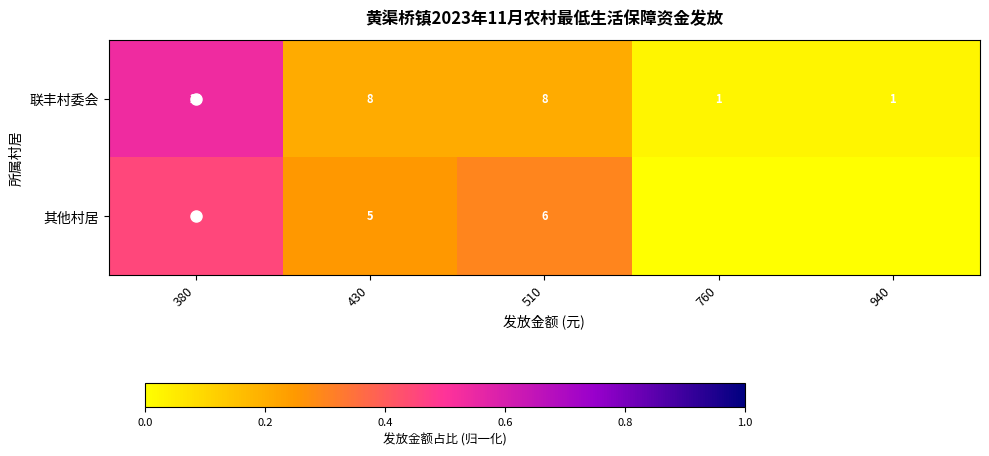

What is the sum of all 联丰村委会 values?

39